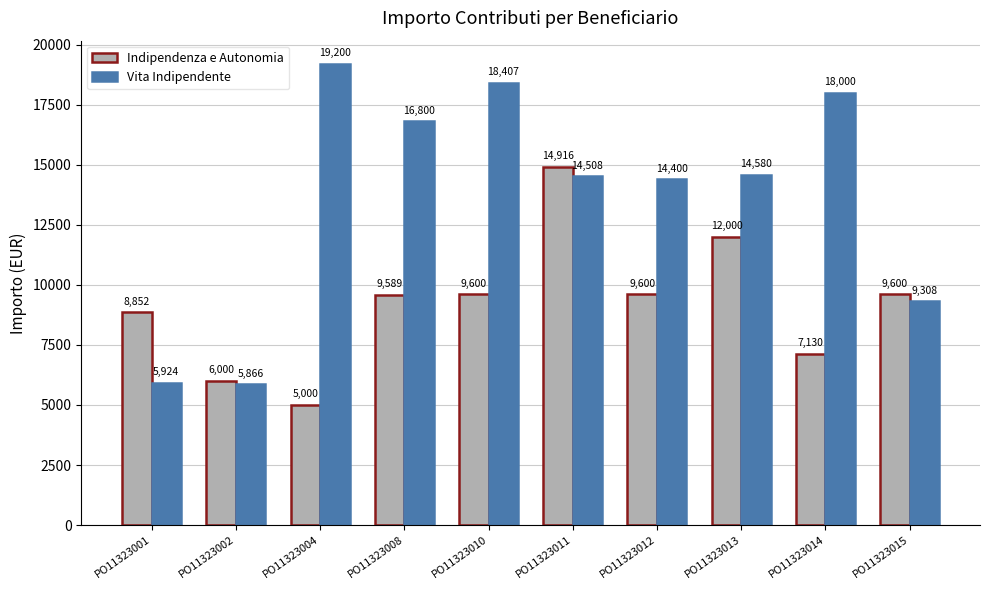

Where does the Vita Indipendente series first go above 14580?

PO11323004